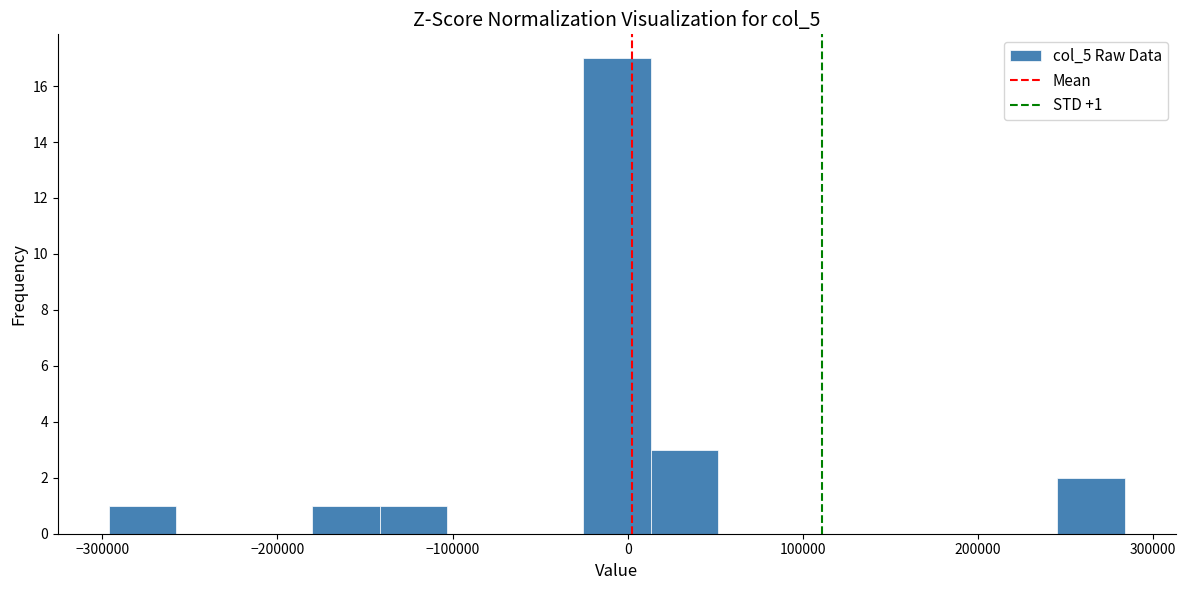

Read against the x-axis, roughly where is the centre of the tallest bar?

-10000